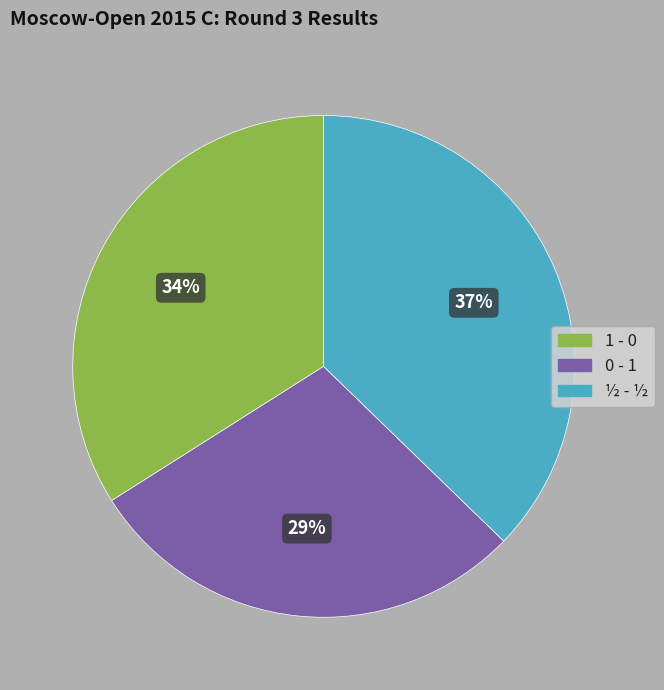

What is the largest slice in the pie chart?

½ - ½